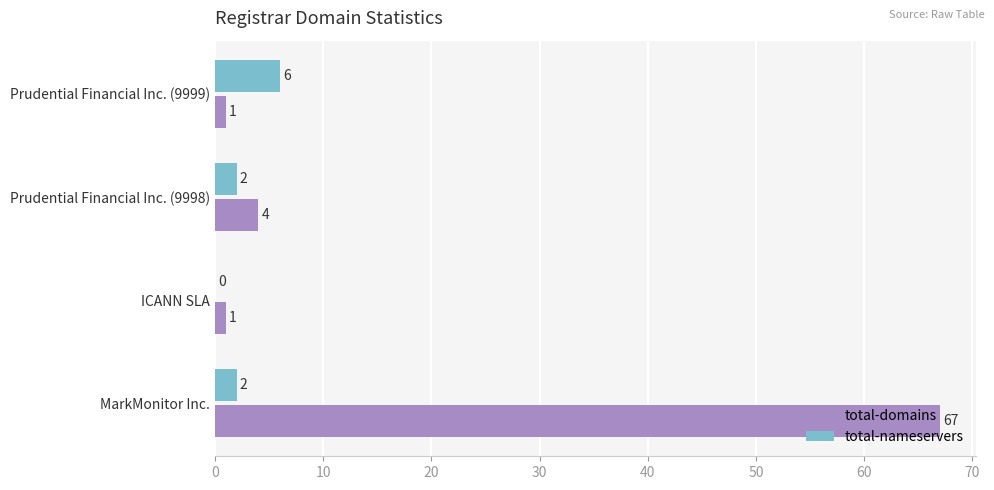

Which series has the largest range (max minus min)?

total-domains